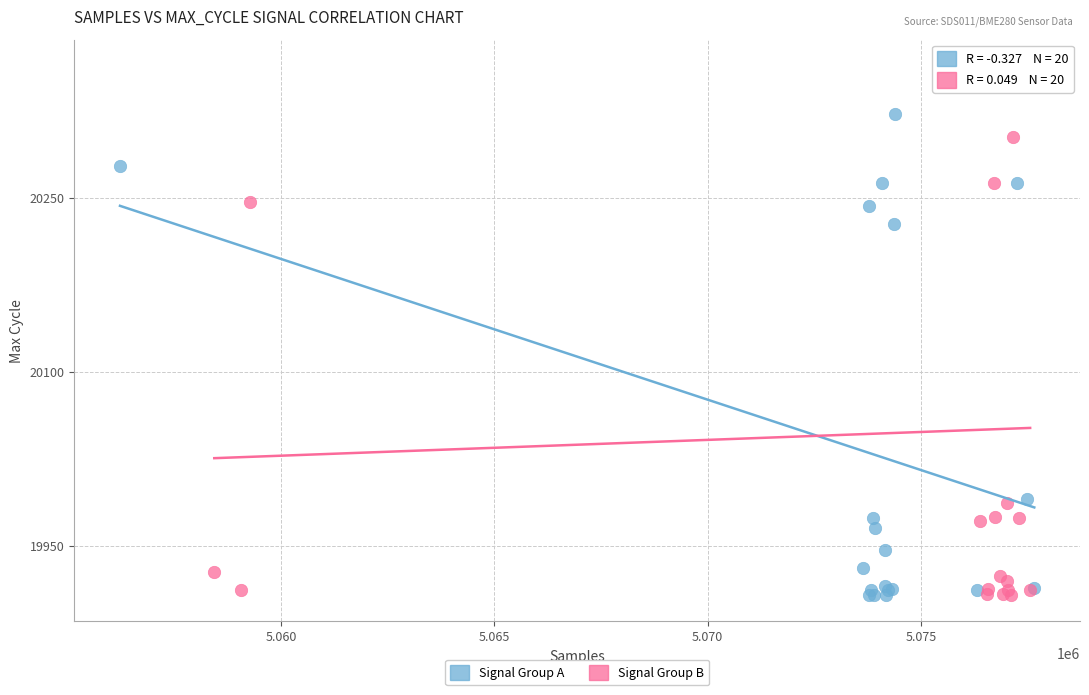

What are all the series names shown in the legend?

Signal Group A, Signal Group B